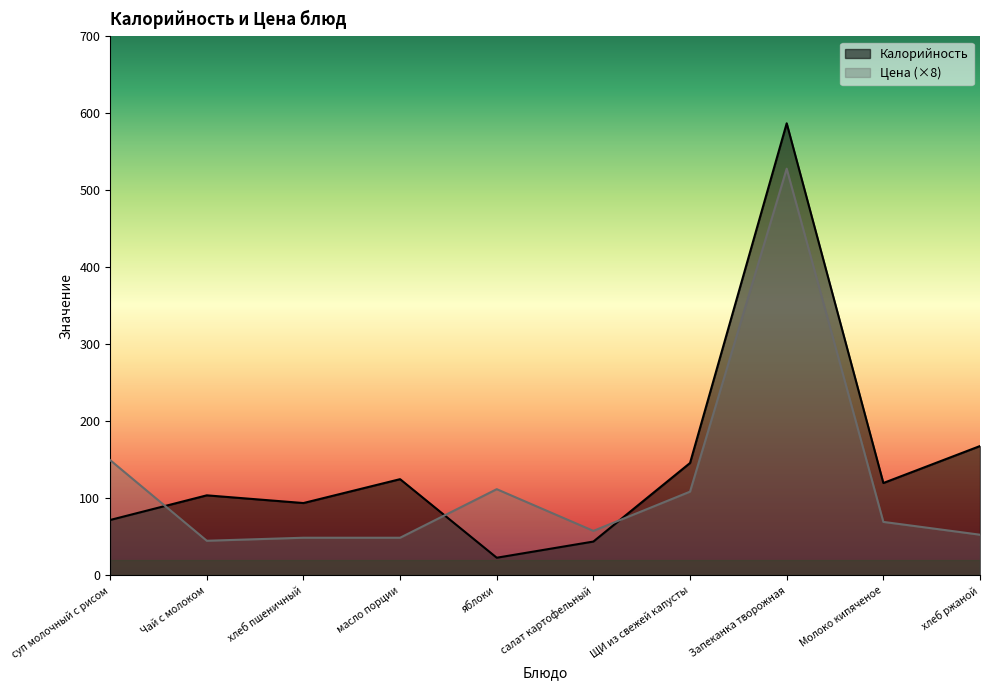

What is the total value across all series at масло порции?

174.0